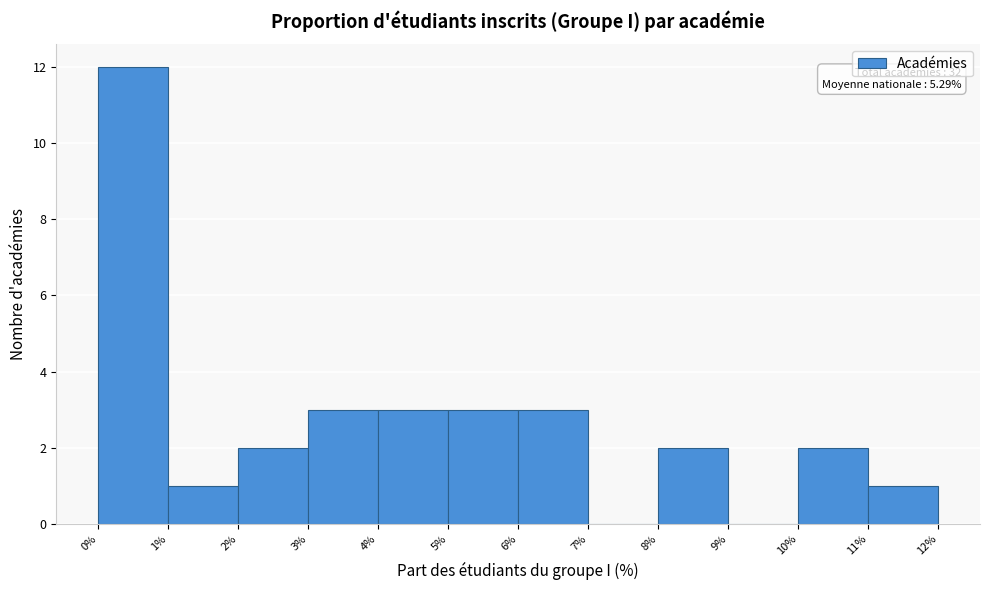

Over which range of the x-axis is the bar tallest?

0% to 1%